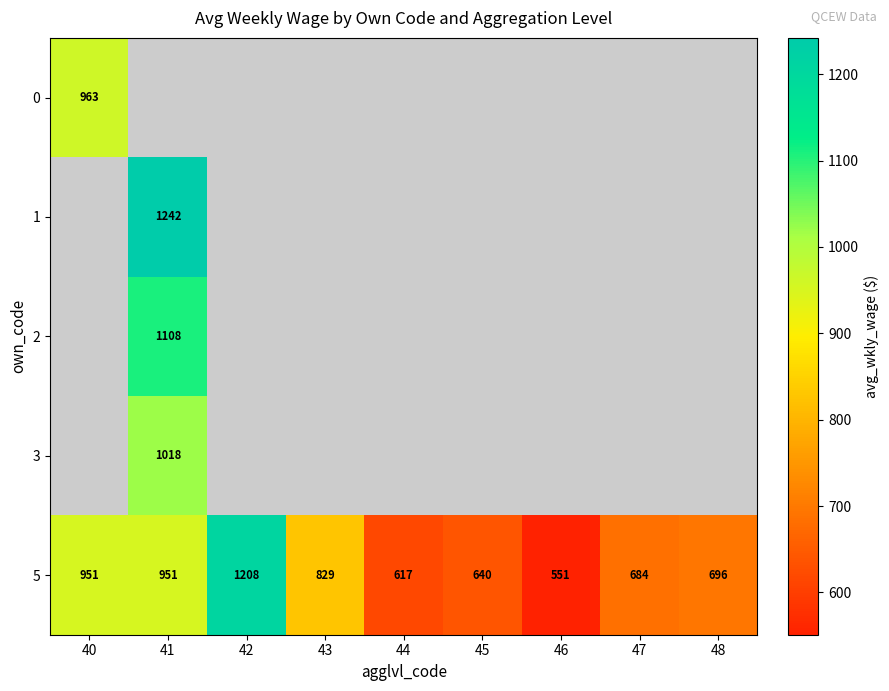

Which category has the lowest value in the 5 series?

46